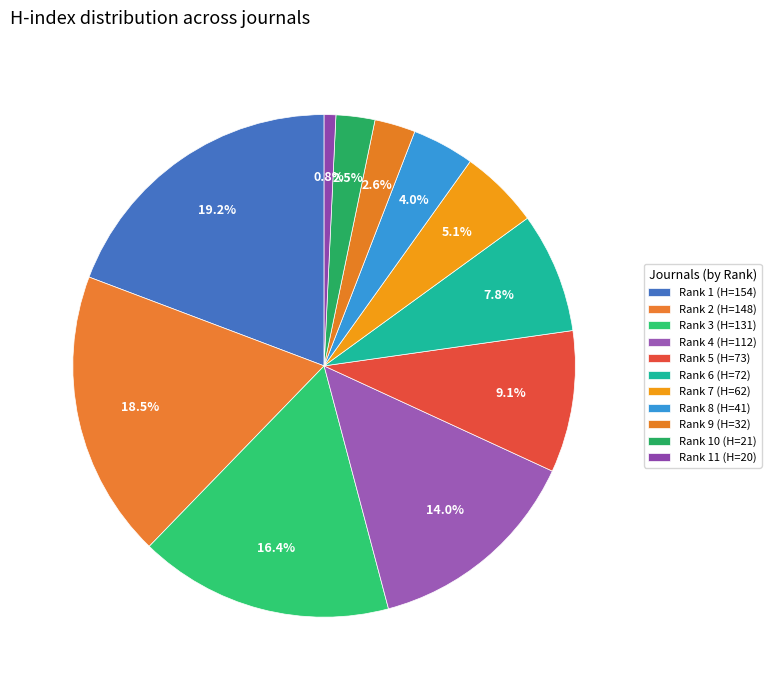

Is there a majority slice in this chart?

No